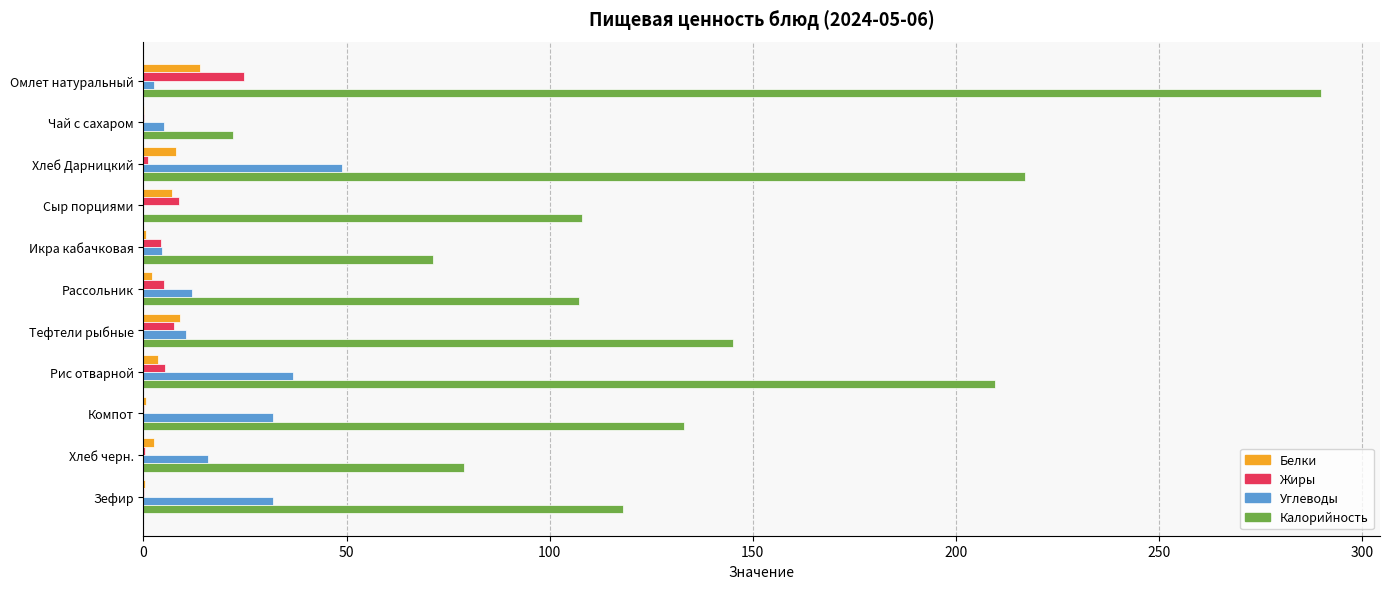

What is the sum of all Белки values?

48.0